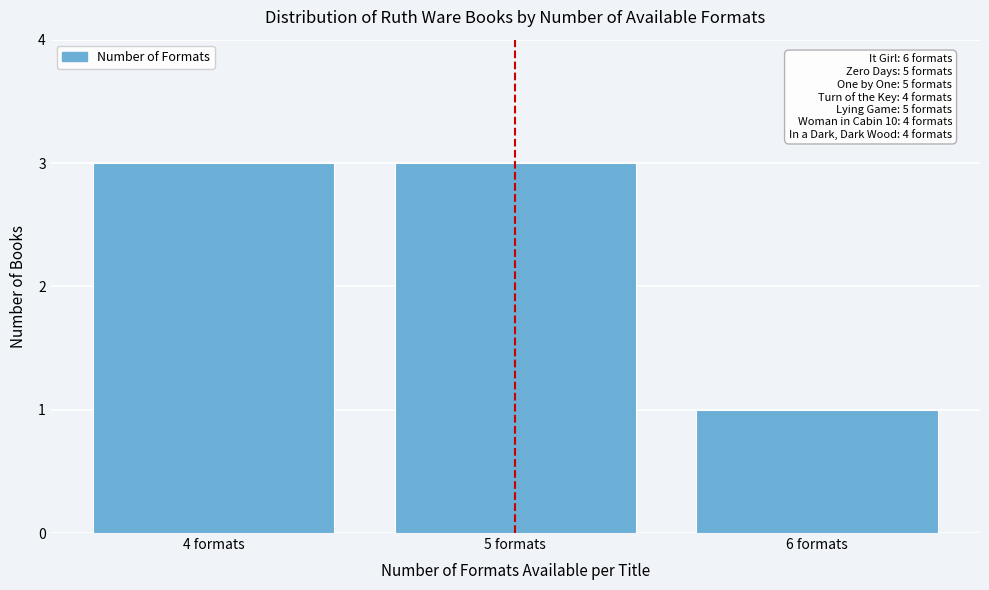

Reading right to left, extract all data points from this chart.

6 formats=1	5 formats=3	4 formats=3